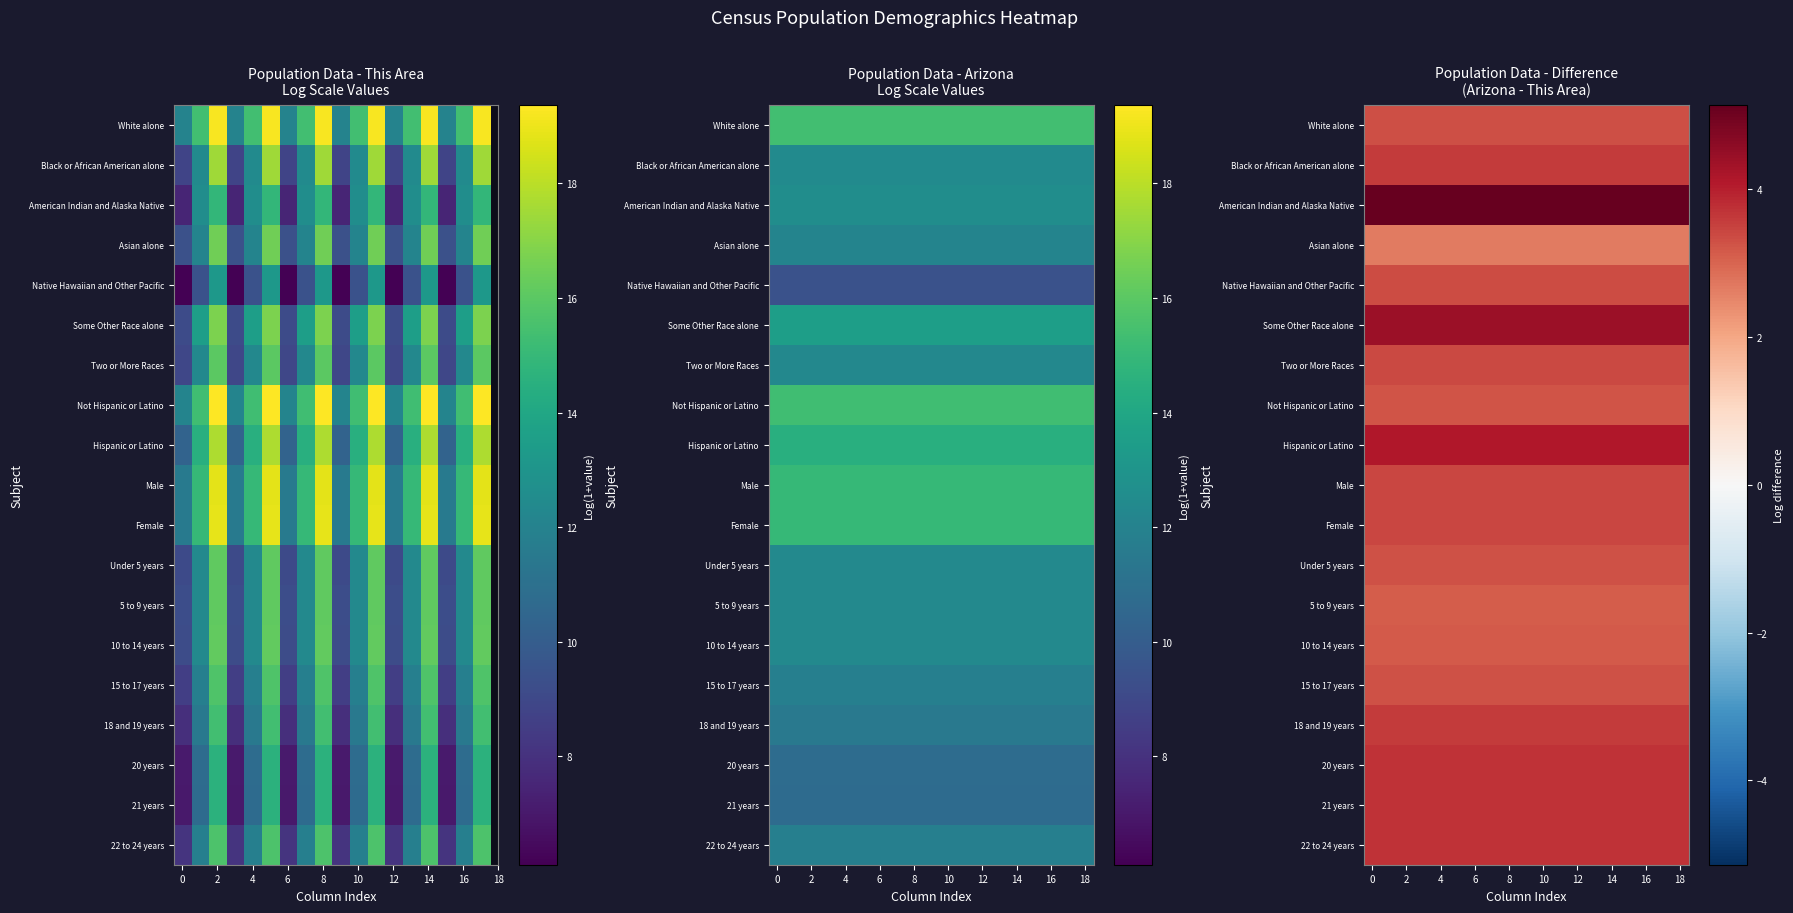

What is the minimum value shown in the chart?

2.7